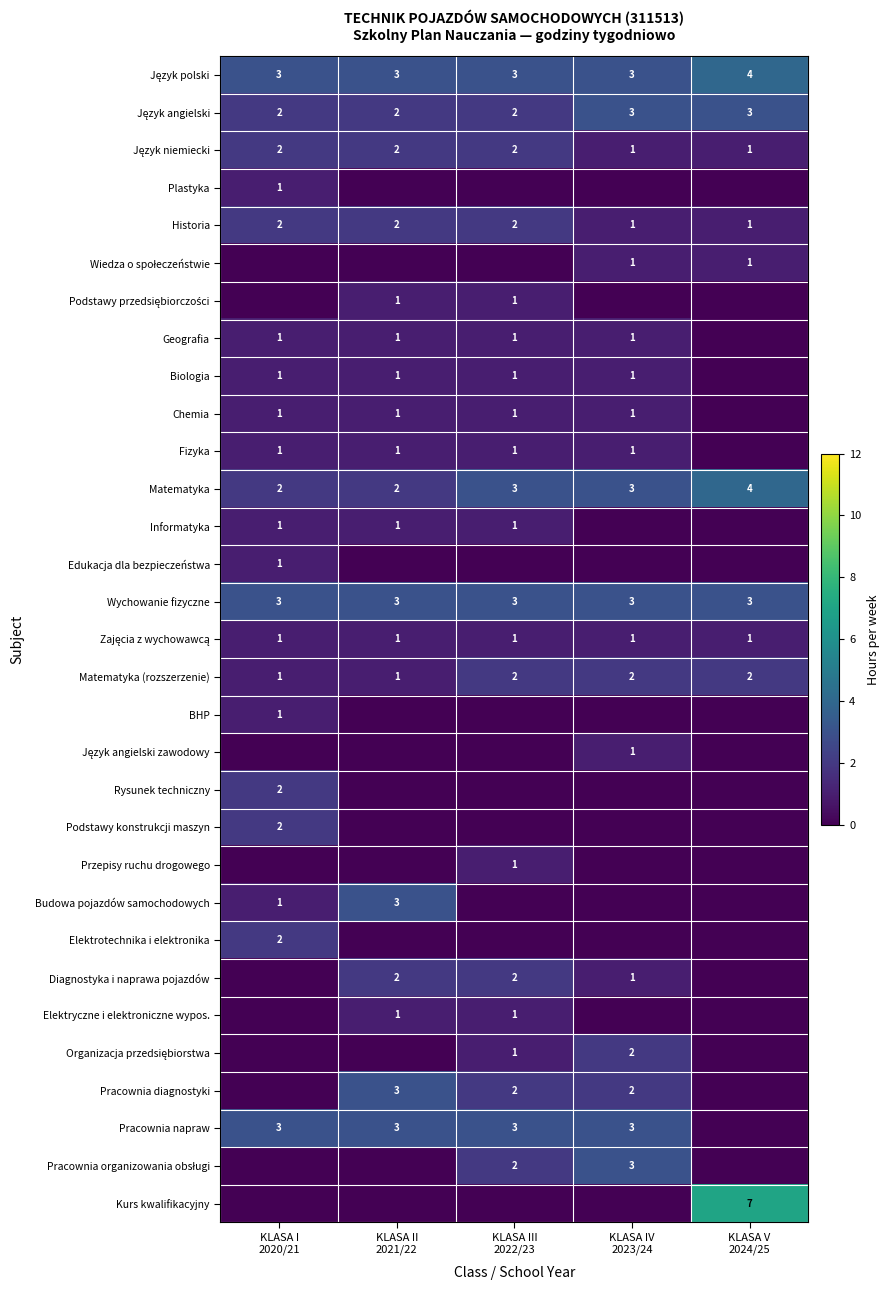

The Geografia series shows 1 at KLASA IV 2023/24. True or false?

False